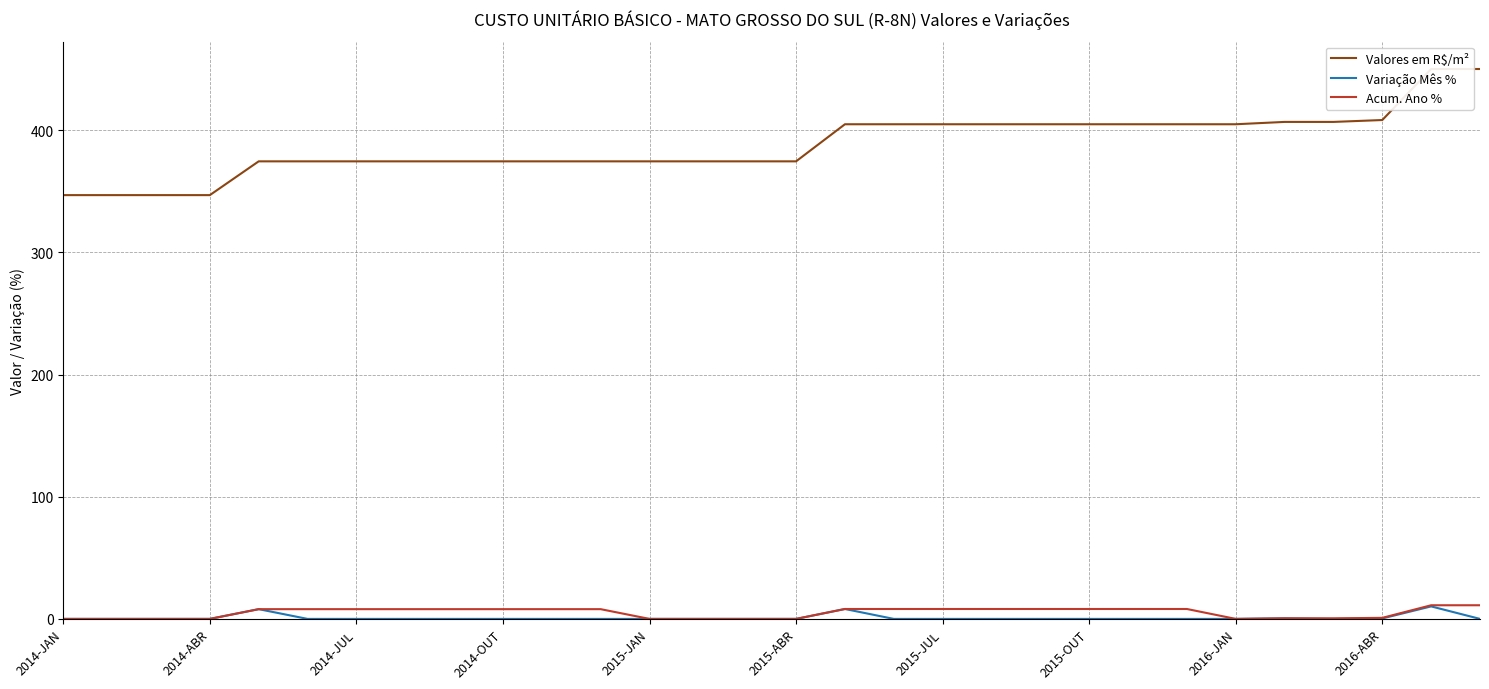

The value of Variação Mês % at 2014-JUL is 0.0. True or false?

True